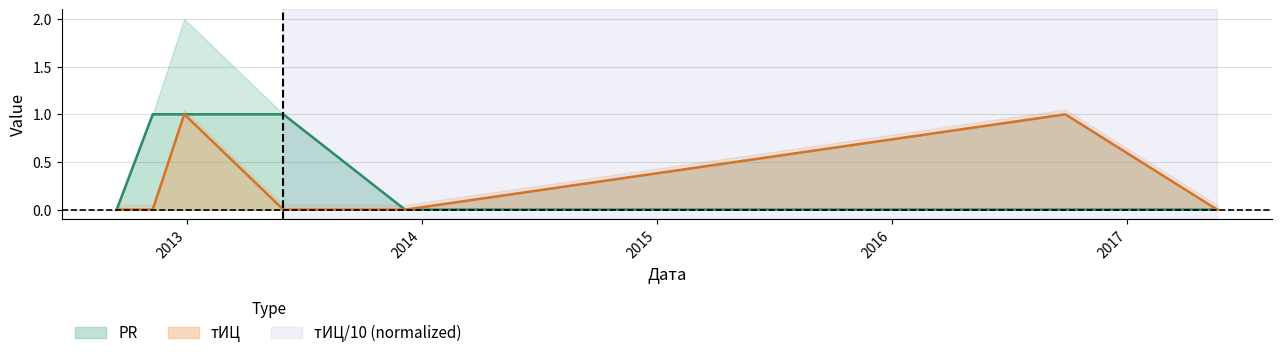

True or false: PR and тИЦ cross at least once.

False